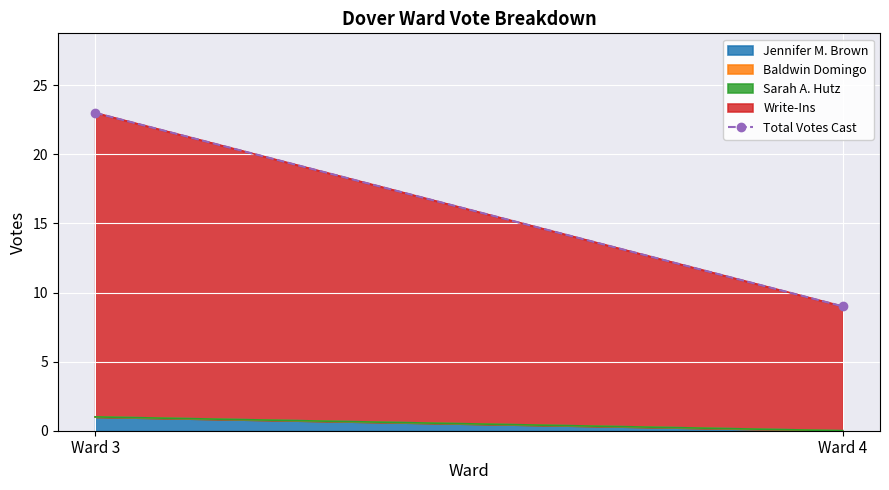

What is the value of the 2nd point from the left?

9